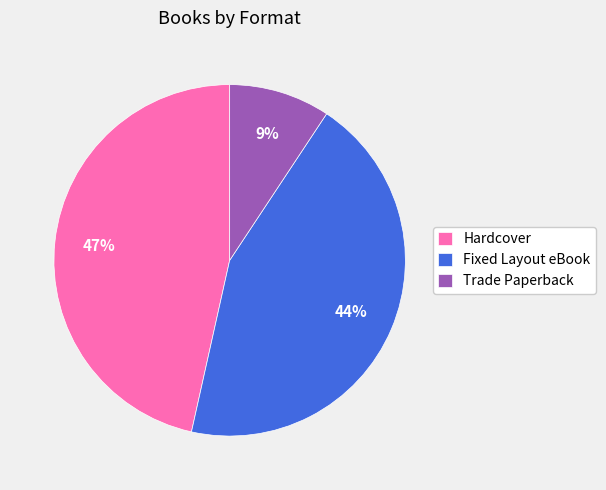

Does any single category account for the majority?

No